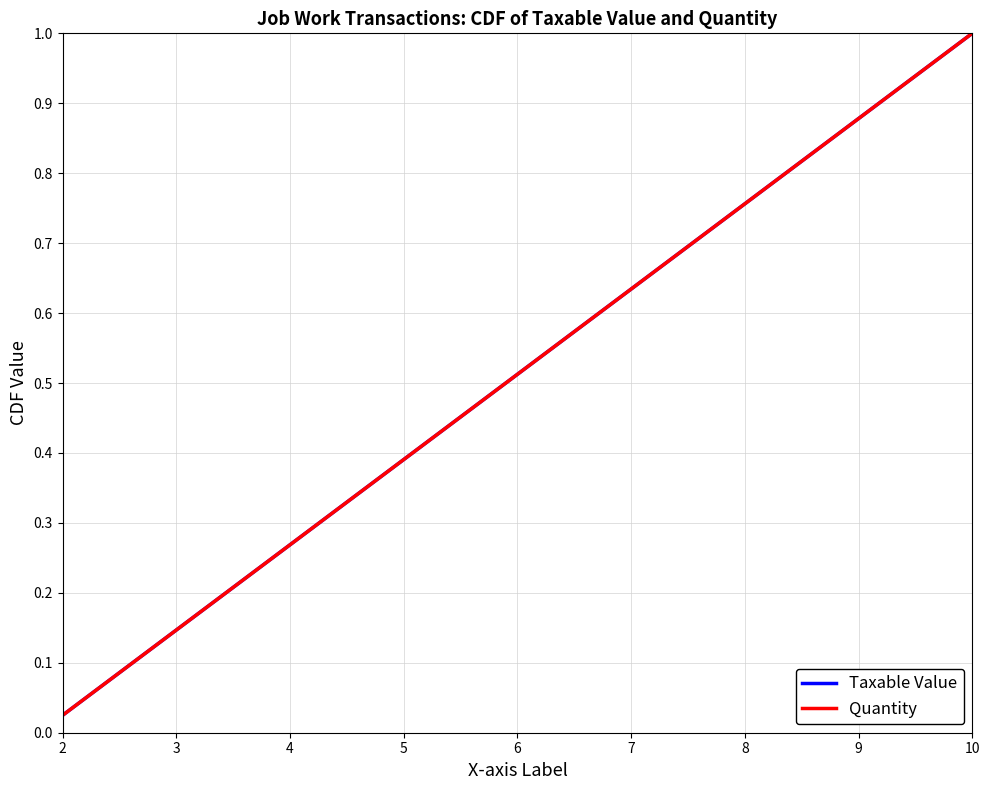

What is the label of the 4th point from the left?

5